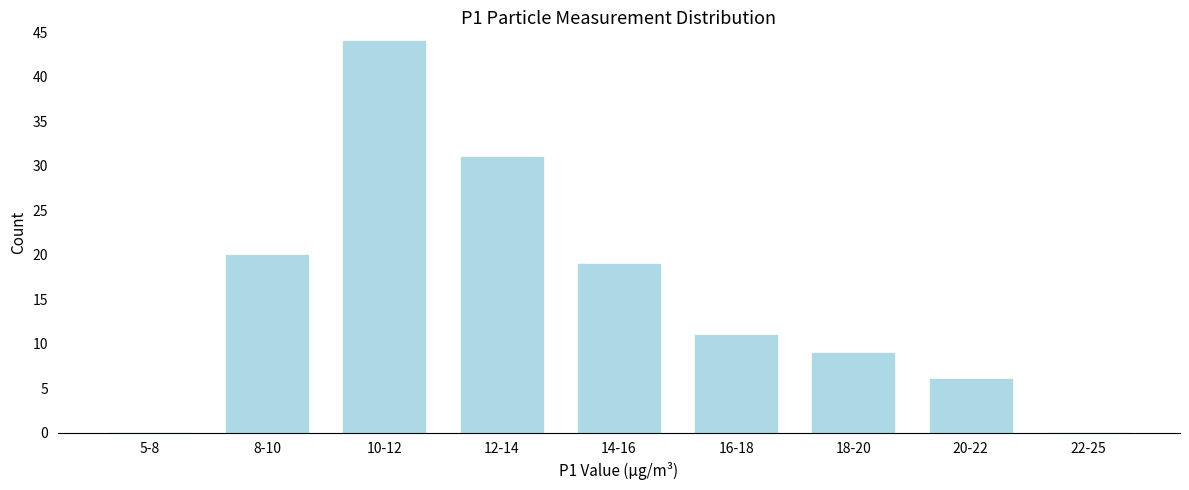

Which category has the highest value across all series?

10-12